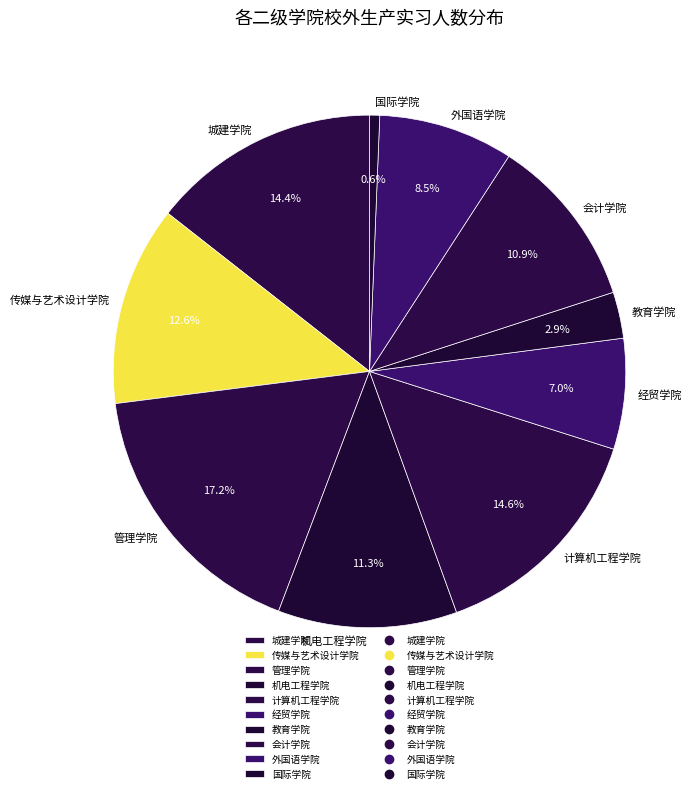

To the nearest percent, what is the combined percentage of 经贸学院 and 国际学院?

8%